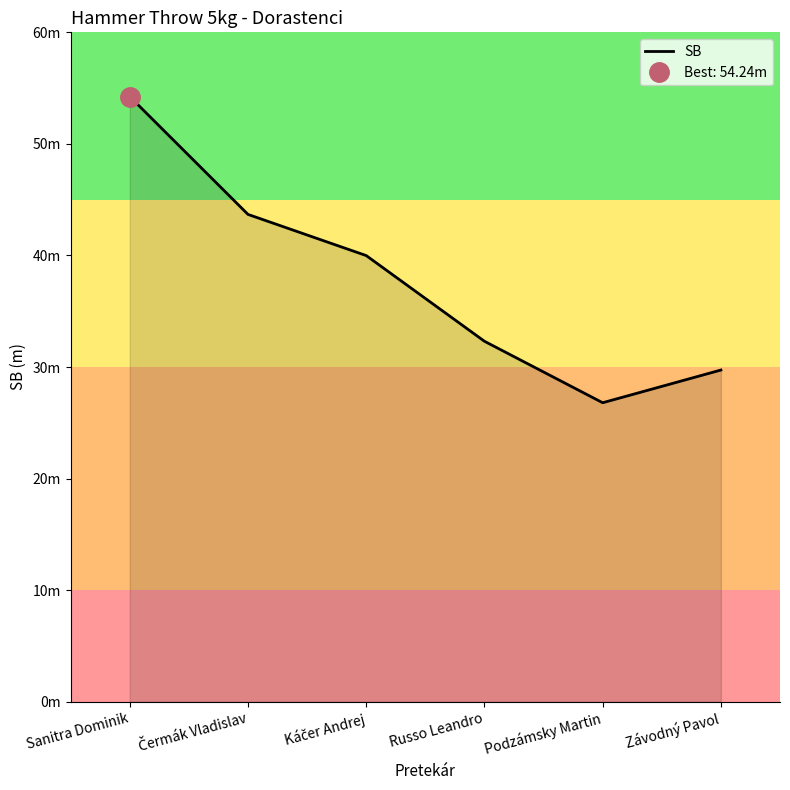

How many data points are less than 39?

3